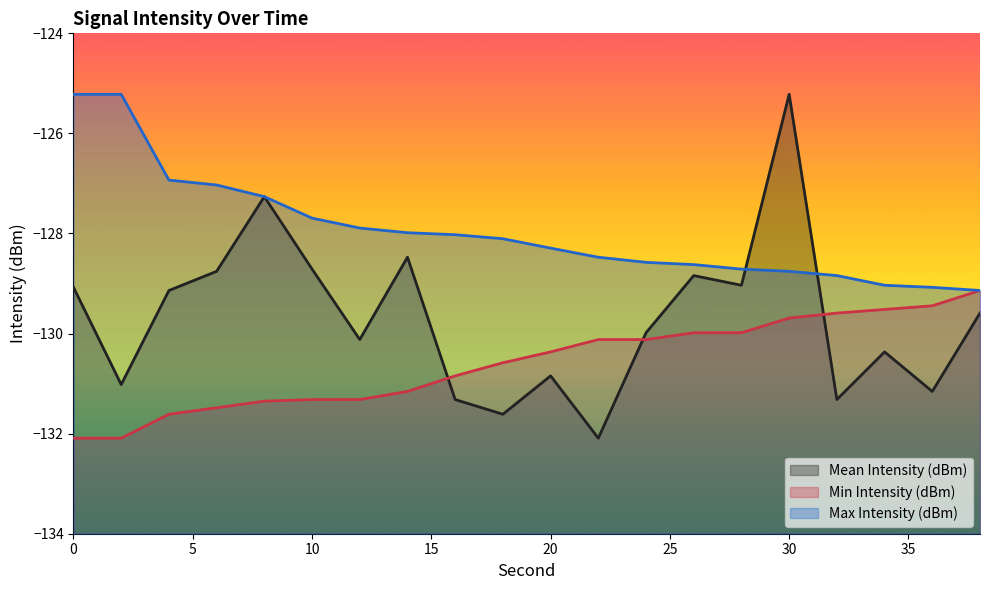

The value of Max Intensity (dBm) at 24 is -128.6. True or false?

True